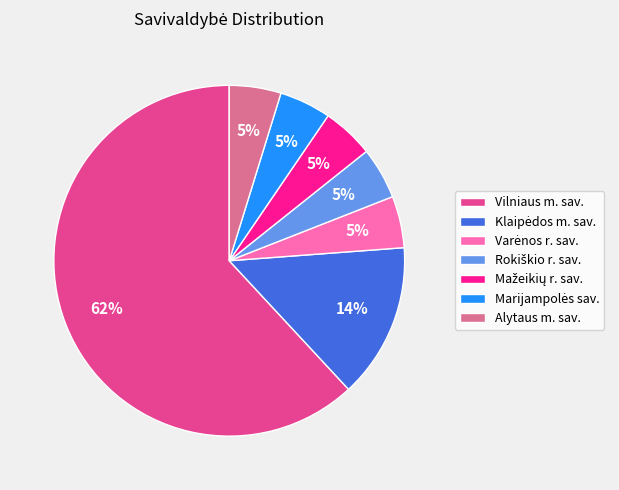

Is it true that Vilniaus m. sav. is 76% of the pie?

False